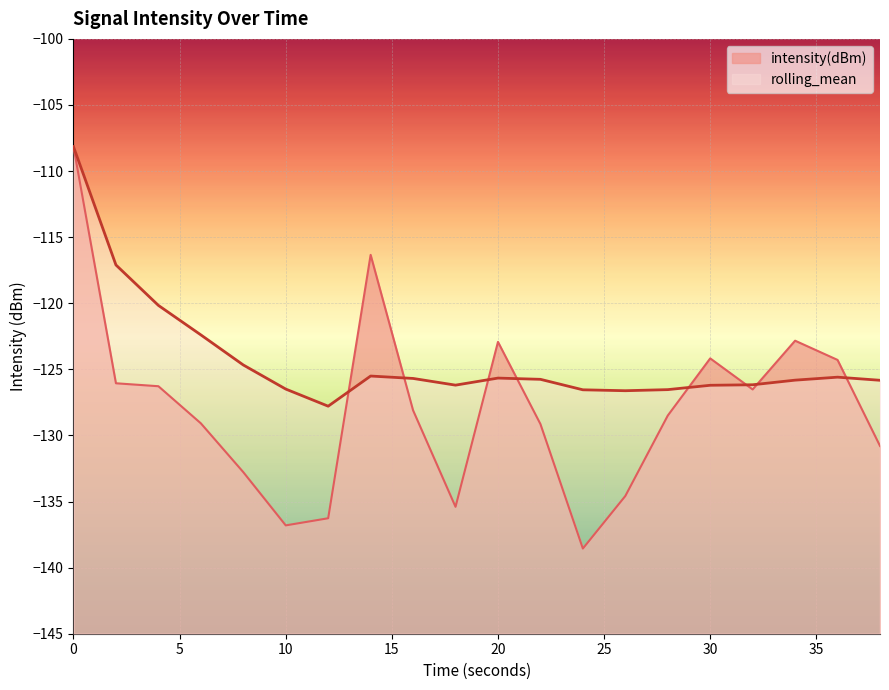

How many interior local peaks does the intensity(dBm) series have?

4